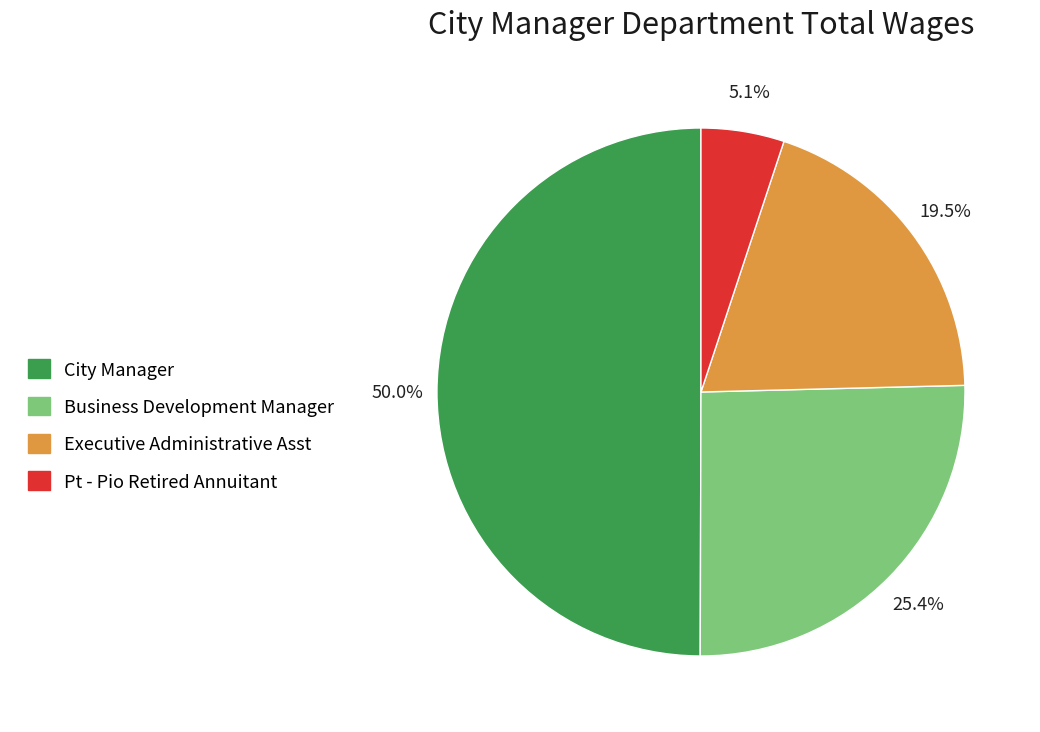

Between City Manager and Business Development Manager, which is larger?

City Manager